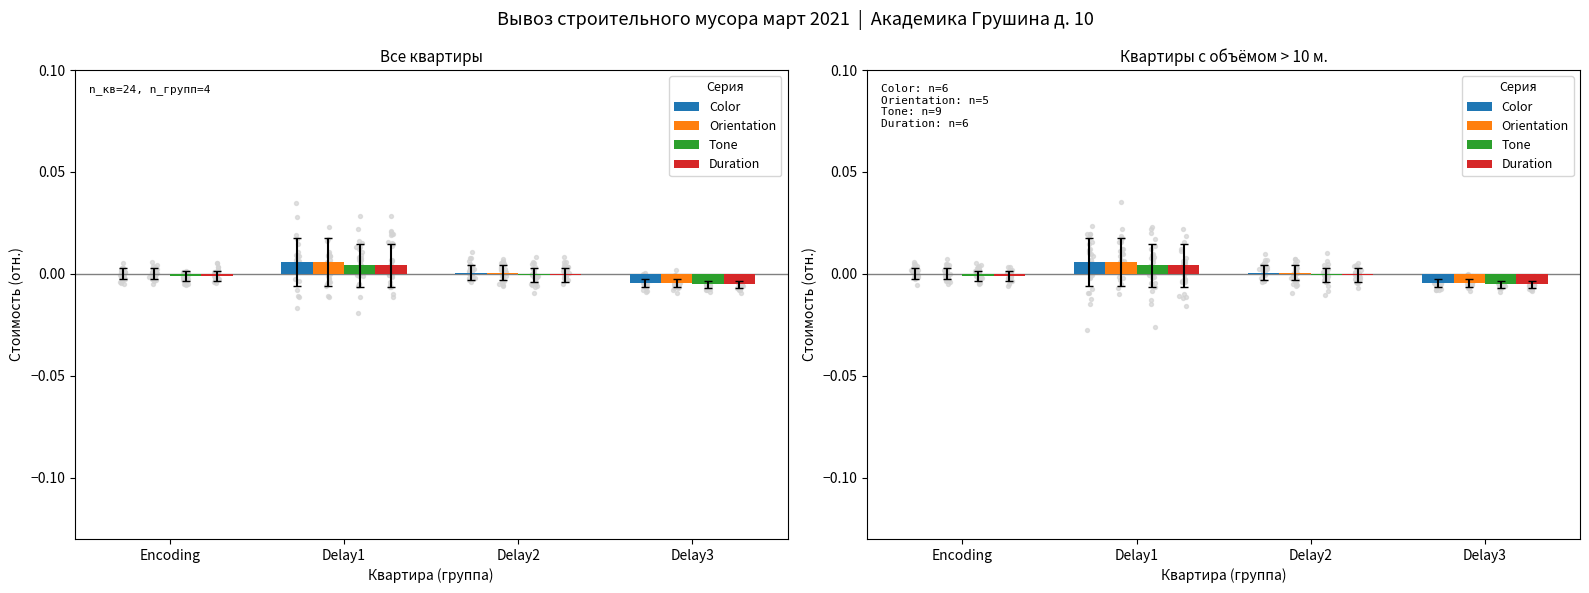

At how many categories does at least one series exceed 0?

3